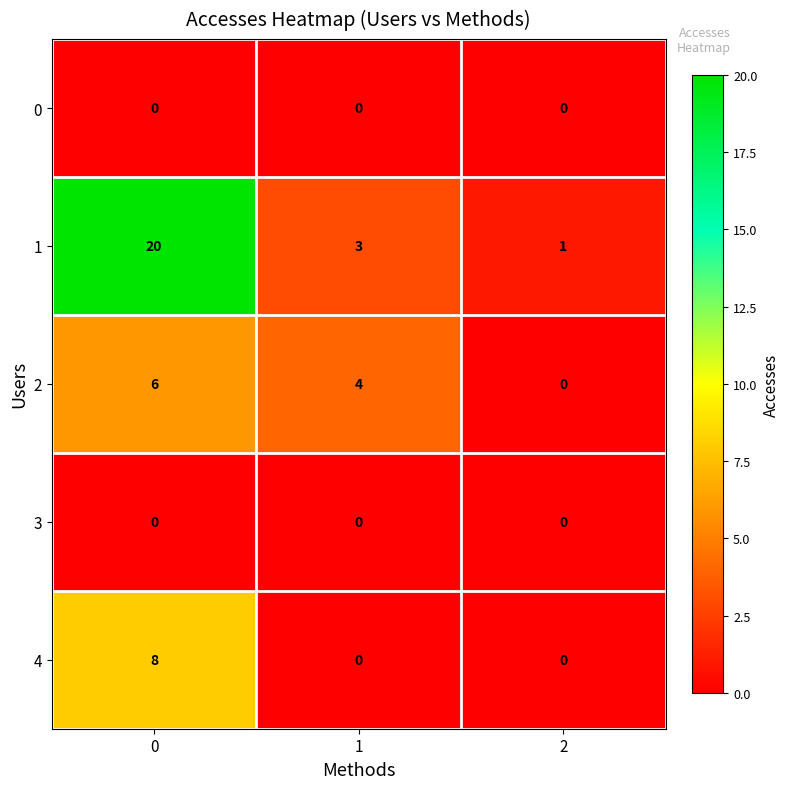

Count the number of categories in the chart.

3